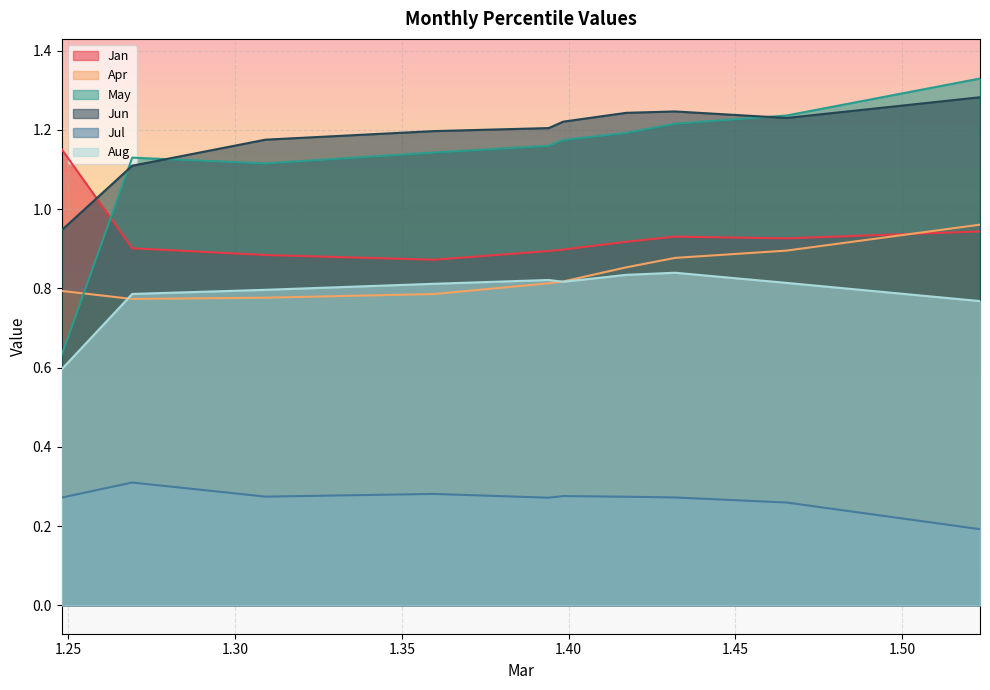

Reading right to left, extract all data points from this chart.

Jan: 0.9	0.9	0.9	0.9	0.9	0.9	0.9	0.9	0.9	1.2
Apr: 1.0	0.9	0.9	0.9	0.8	0.8	0.8	0.8	0.8	0.8
May: 1.3	1.2	1.2	1.2	1.2	1.2	1.1	1.1	1.1	0.6
Jun: 1.3	1.2	1.2	1.2	1.2	1.2	1.2	1.2	1.1	0.9
Jul: 0.2	0.3	0.3	0.3	0.3	0.3	0.3	0.3	0.3	0.3
Aug: 0.8	0.8	0.8	0.8	0.8	0.8	0.8	0.8	0.8	0.6